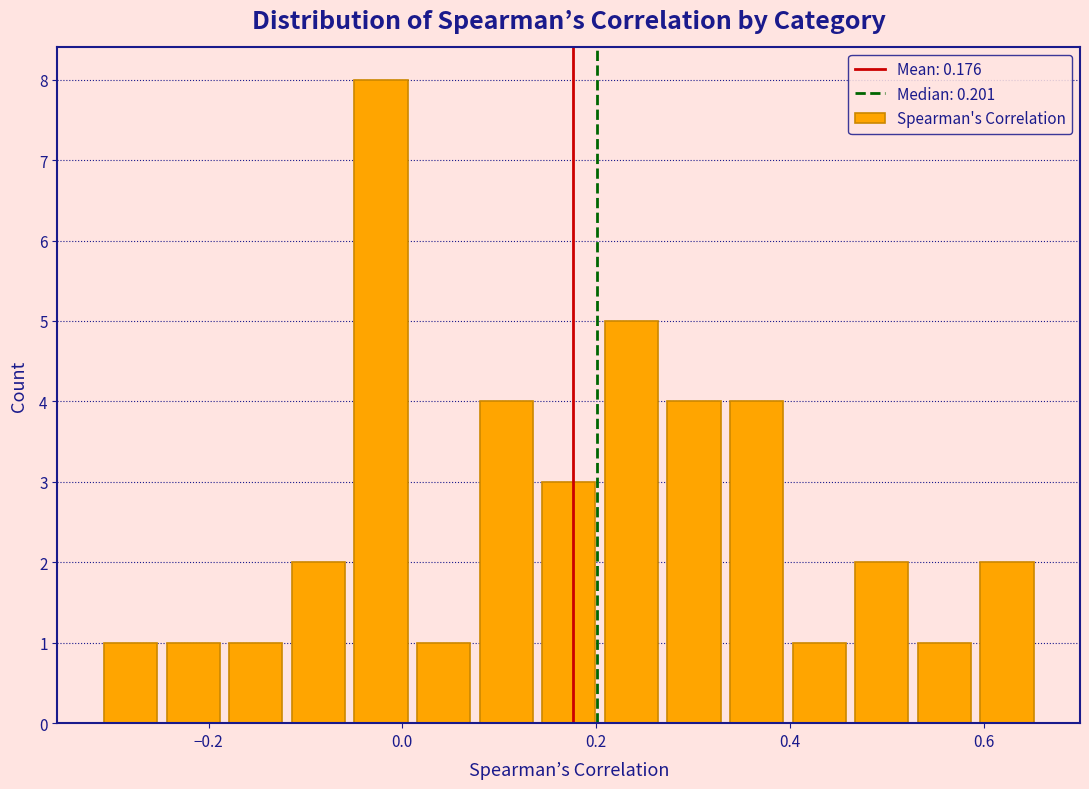

Read against the x-axis, roughly where is the centre of the tallest bar?

-0.02